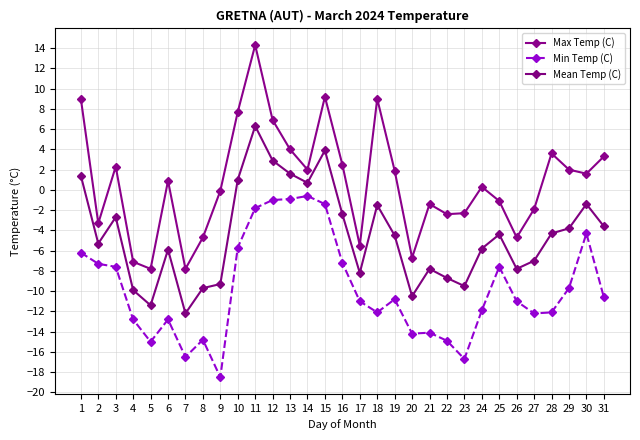

At which label does Max Temp (C) reach its minimum?

5